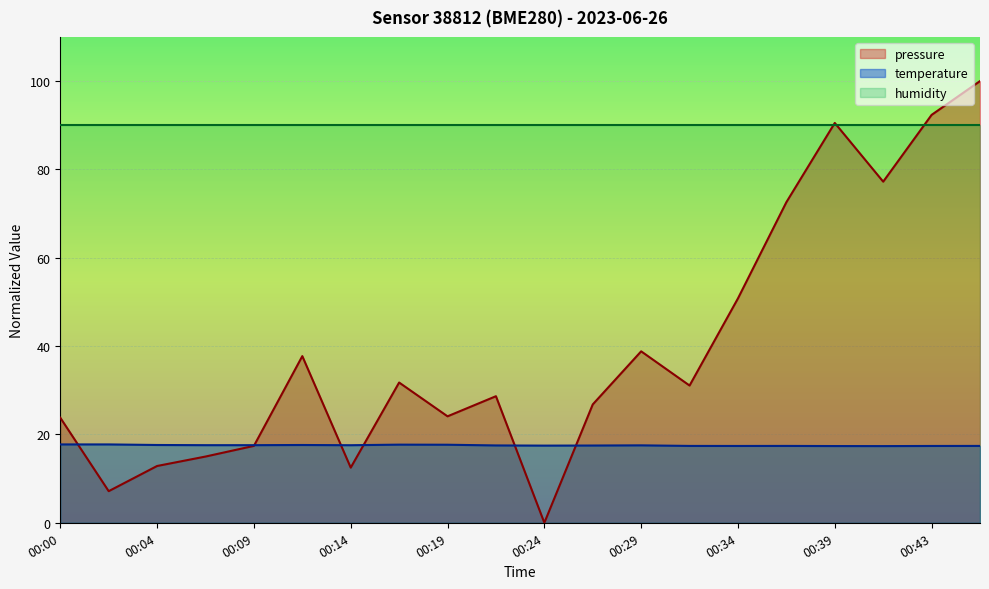

Which series changed the most between 00:17 and 00:24?

pressure